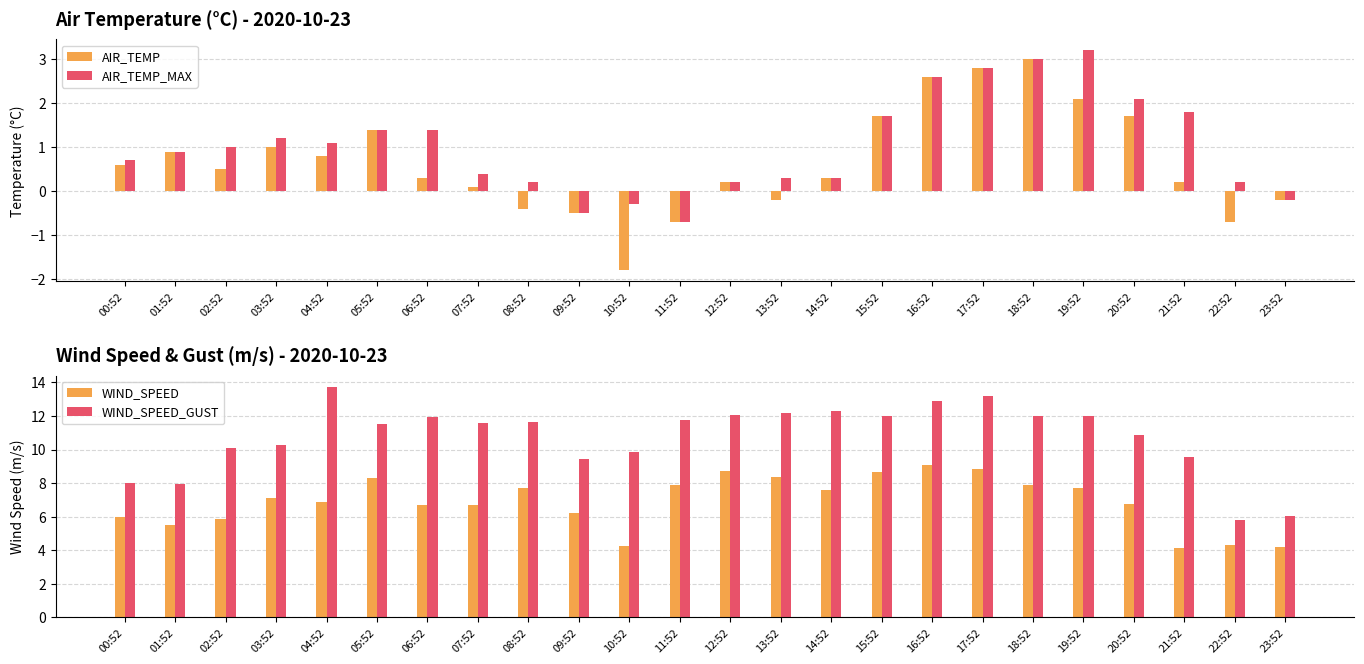

What position from the left is 12:52?

13